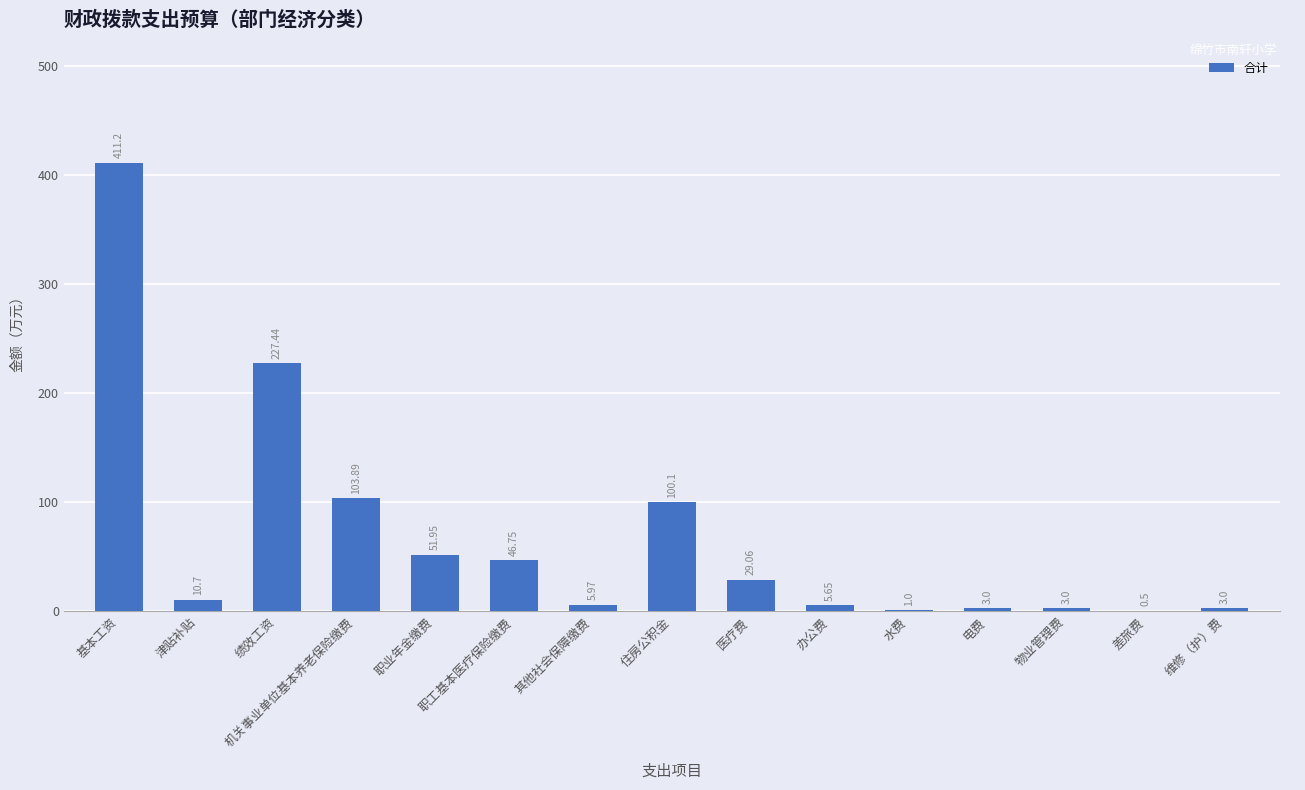

Count the number of values greater than 10.

8